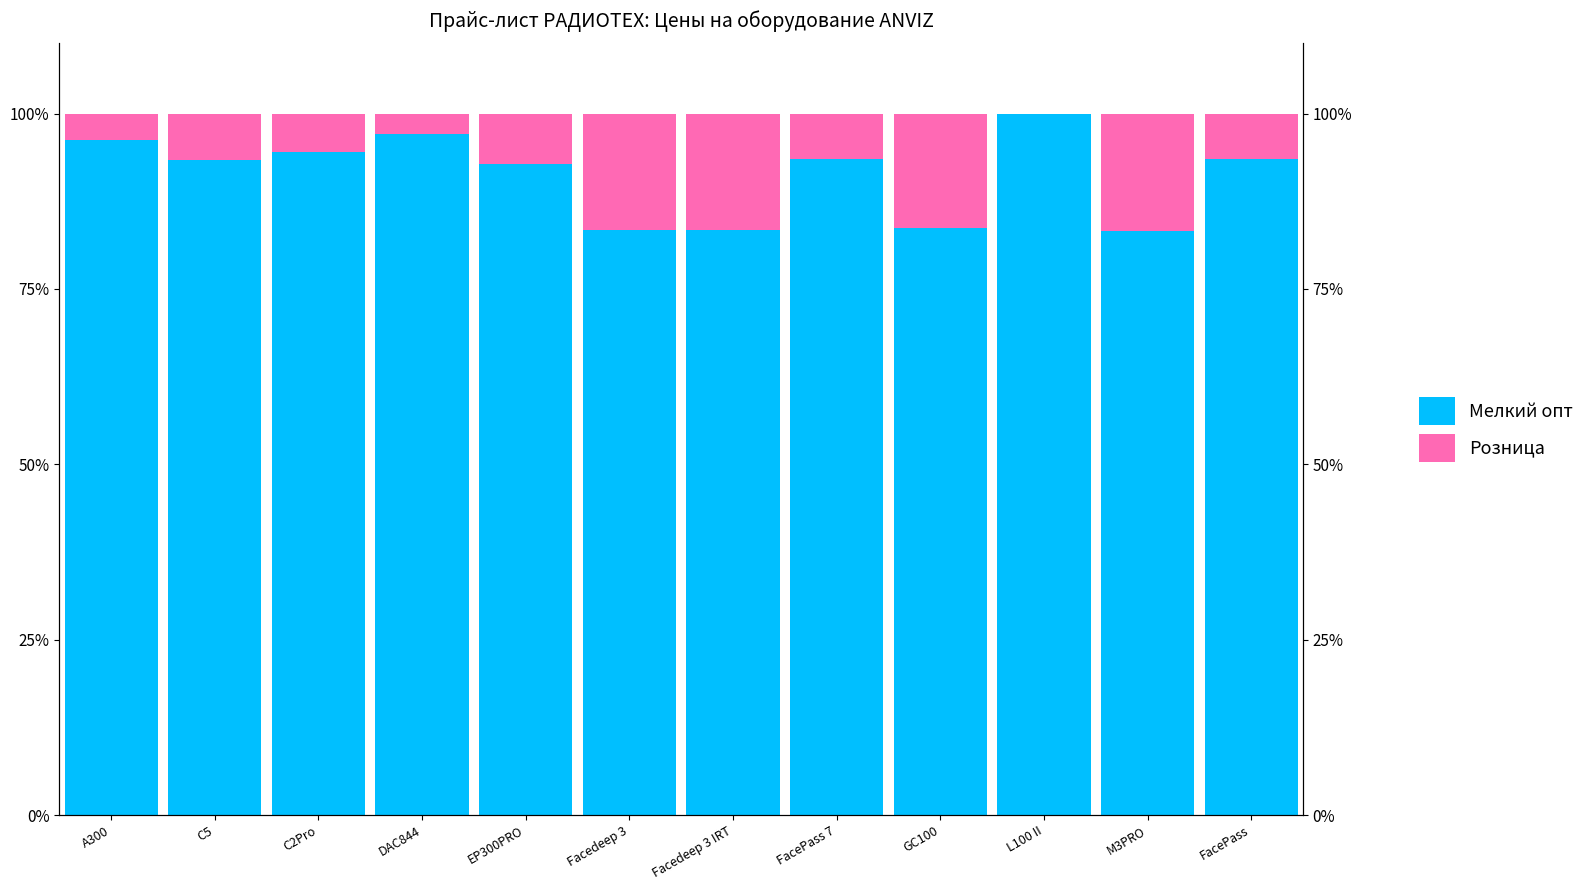

What is the greatest value displayed?

100.0